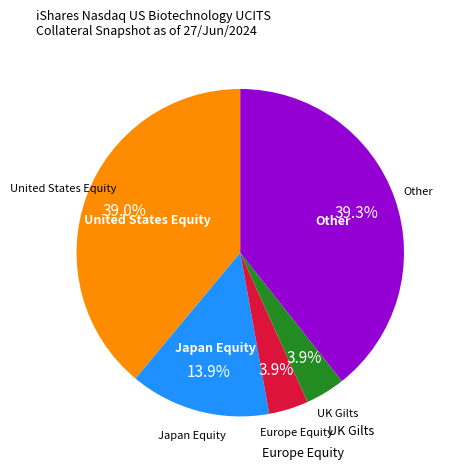

How many segments does this pie chart have?

5